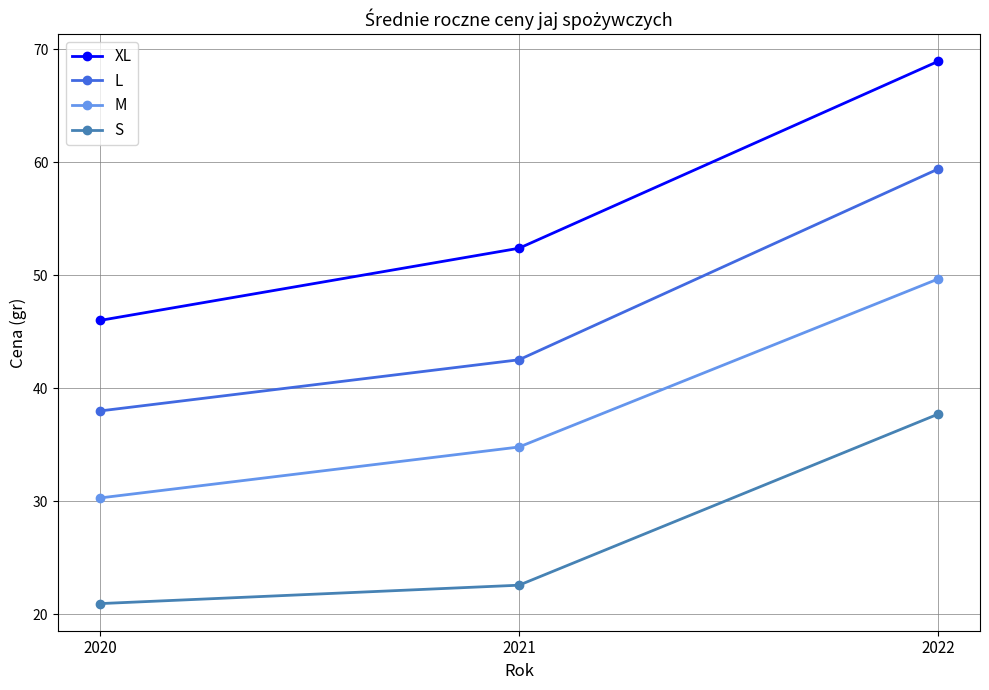

What is the smallest value displayed?

21.0